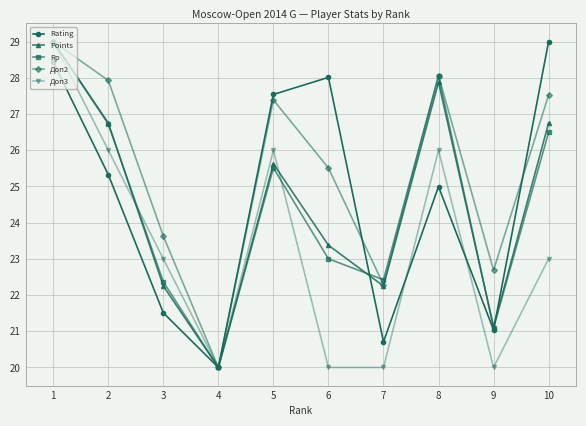

The Rating series shows 8.8 at 9. True or false?

False